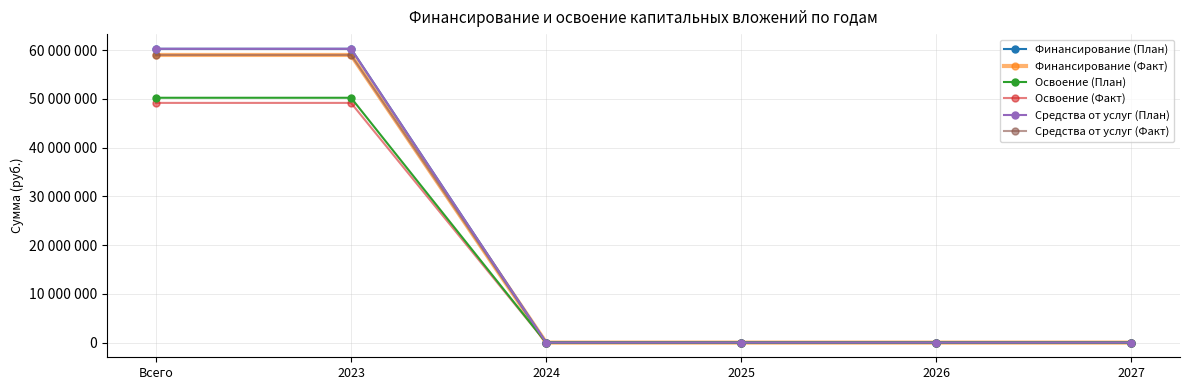

True or false: Средства от услуг (Факт) has more than 1 points higher than both neighbors.

False